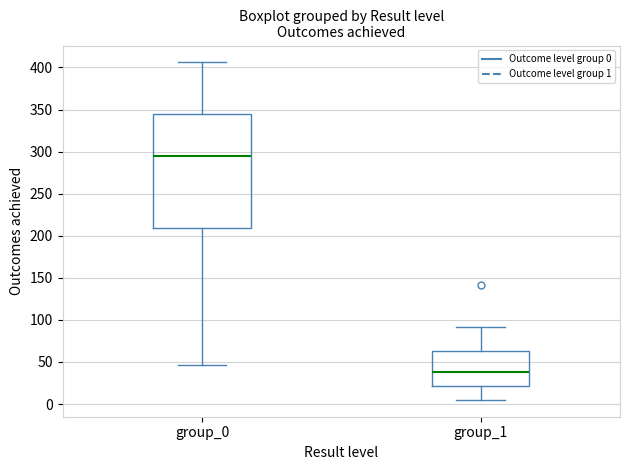

Which box is the tallest, from its lower edge to its upper edge?

group_0